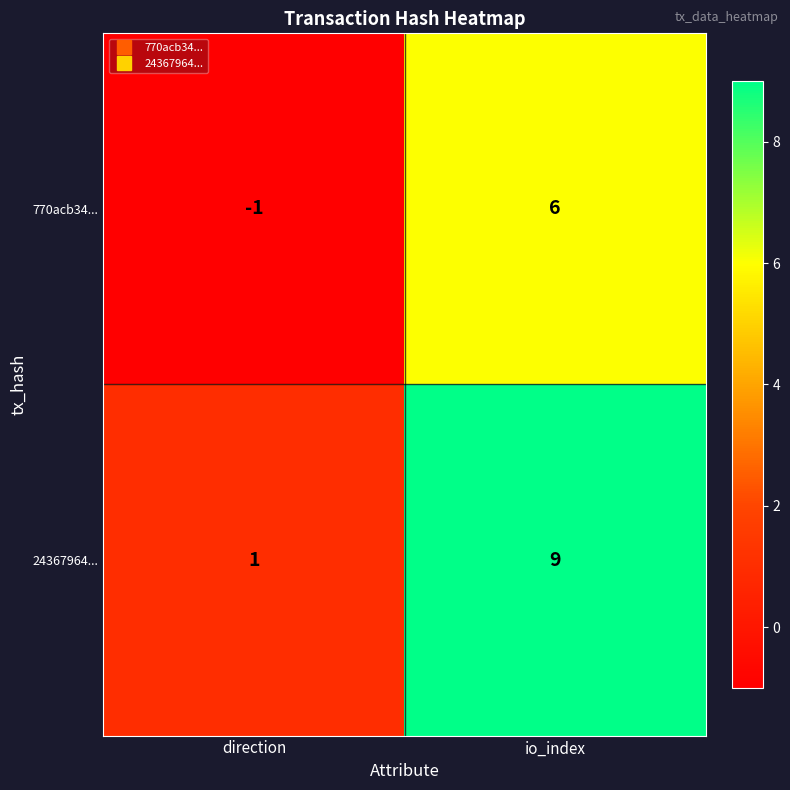

At io_index, list the series in order from largest to smallest.

24367964..., 770acb34...